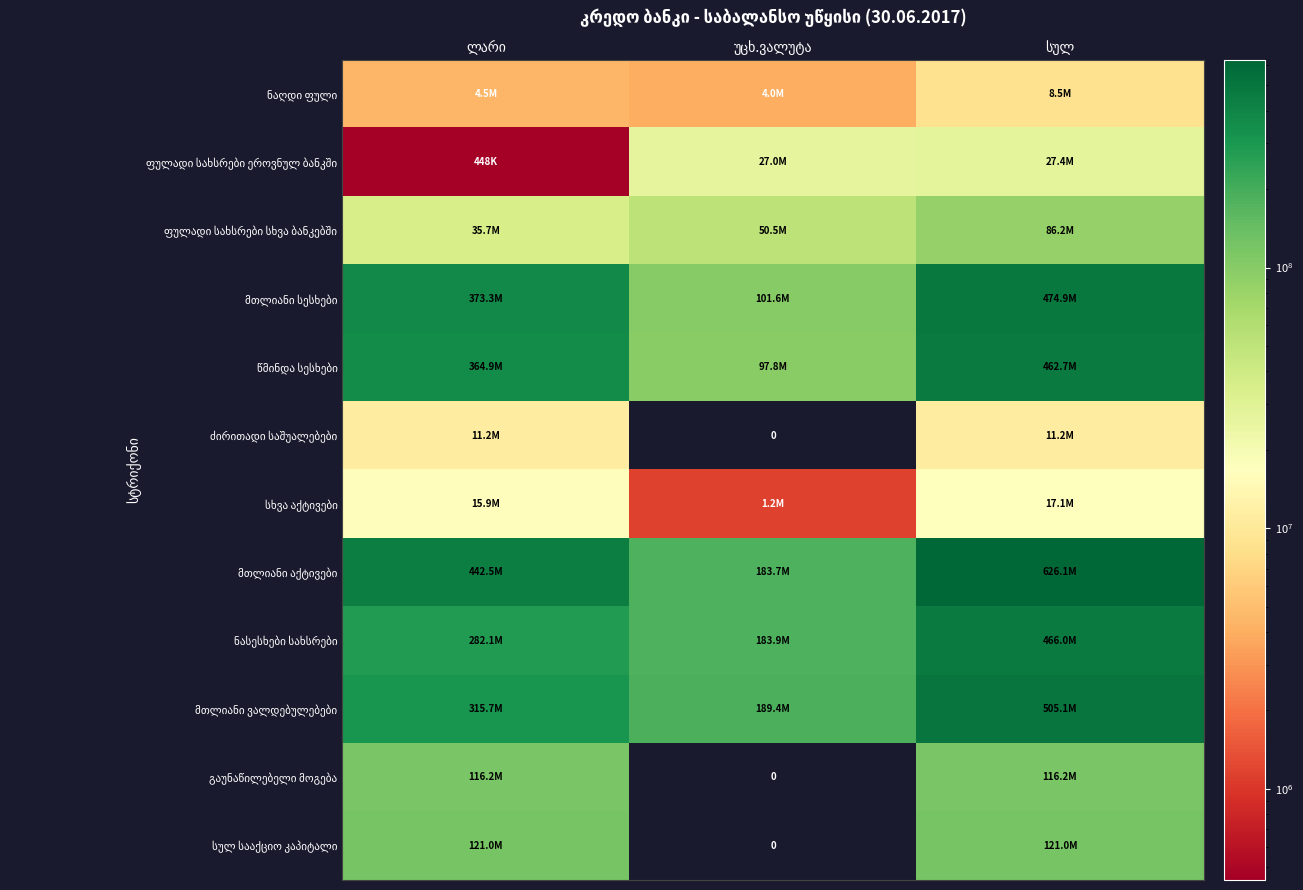

What is the difference between the maximum and minimum values in the მთლიანი ვალდებულებები series?

315702555.2